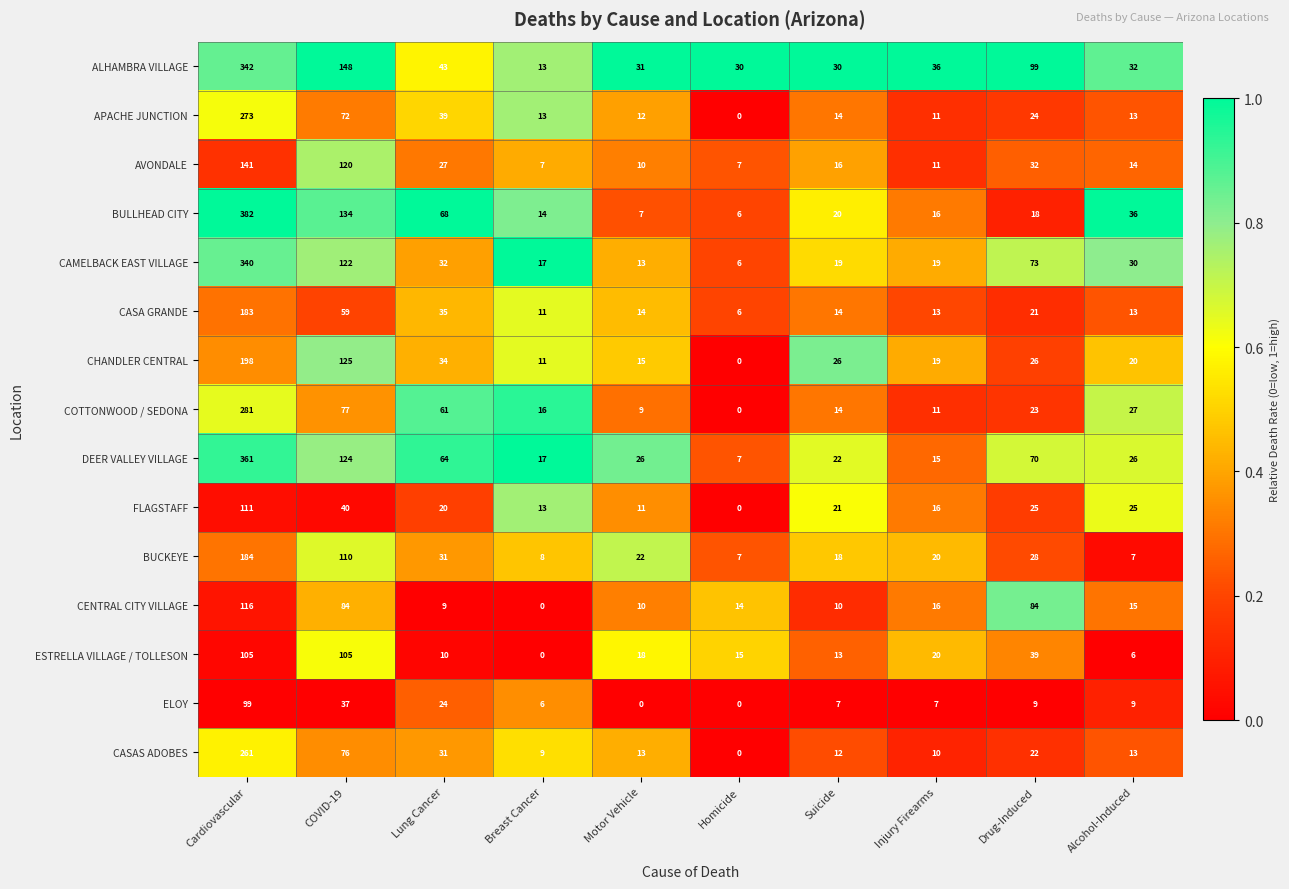

What is the difference between the AVONDALE values at Homicide and Lung Cancer?

20